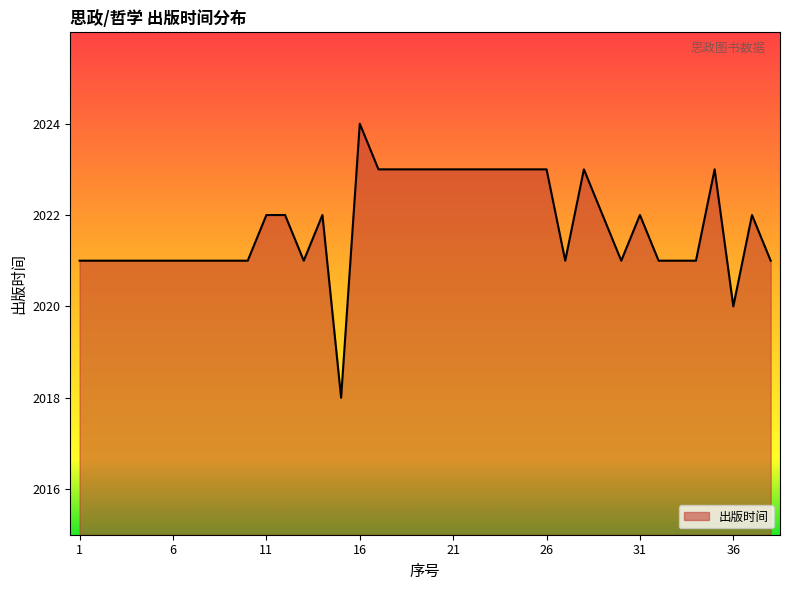

What is the minimum value shown in the chart?

2018